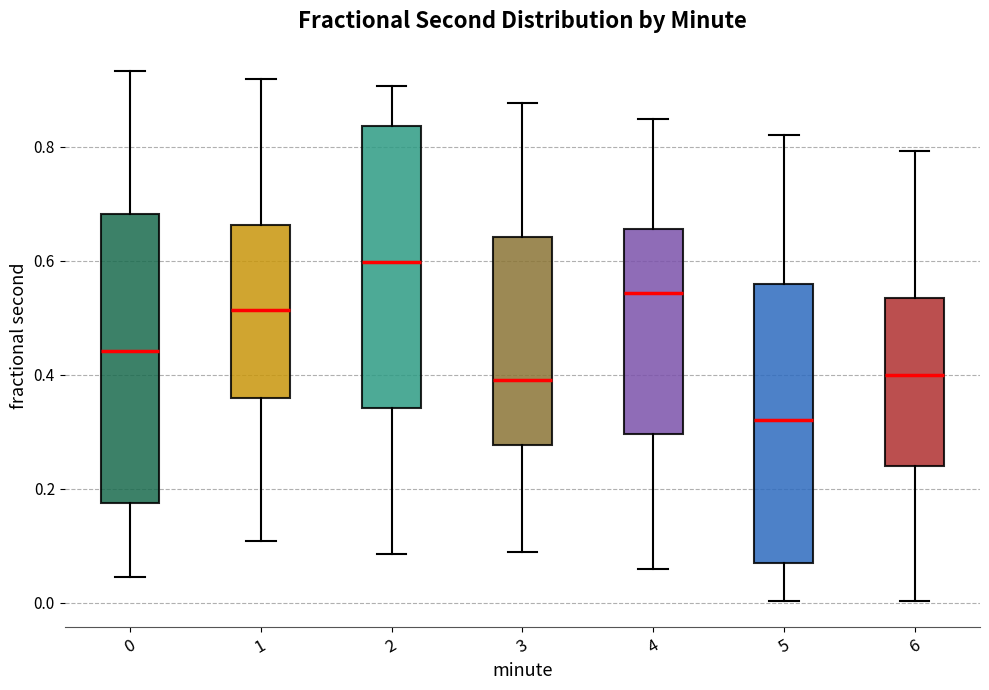

Reading left to right, read every box against the y-axis: the position of its median line, the range the box covers, and the ends of its whiskers. The values are not printed on the chart, so give them approximately, as read against the axis.

0: median 0.44, box 0.18 to 0.68, whiskers 0.04 to 0.94
1: median 0.52, box 0.36 to 0.66, whiskers 0.10 to 0.92
2: median 0.60, box 0.34 to 0.84, whiskers 0.08 to 0.90
3: median 0.40, box 0.28 to 0.64, whiskers 0.08 to 0.88
4: median 0.54, box 0.30 to 0.66, whiskers 0.06 to 0.84
5: median 0.32, box 0.08 to 0.56, whiskers 0.00 to 0.82
6: median 0.40, box 0.24 to 0.54, whiskers 0.00 to 0.80